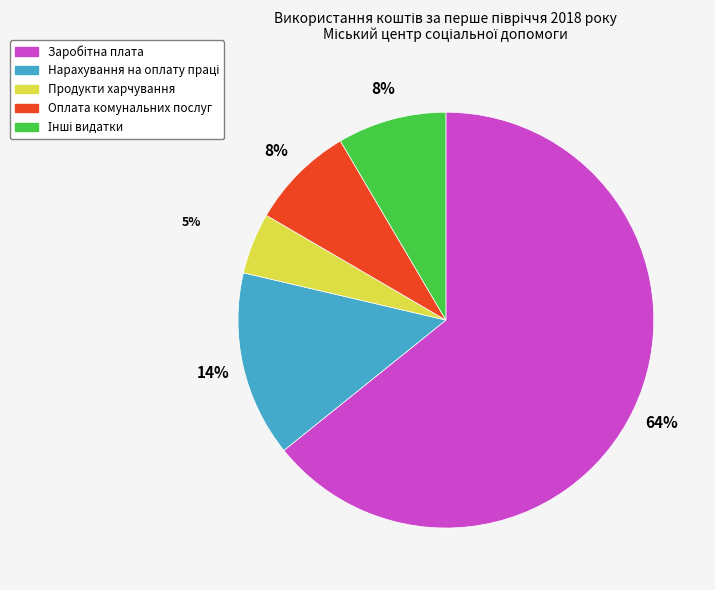

How many slices are in this pie chart?

5